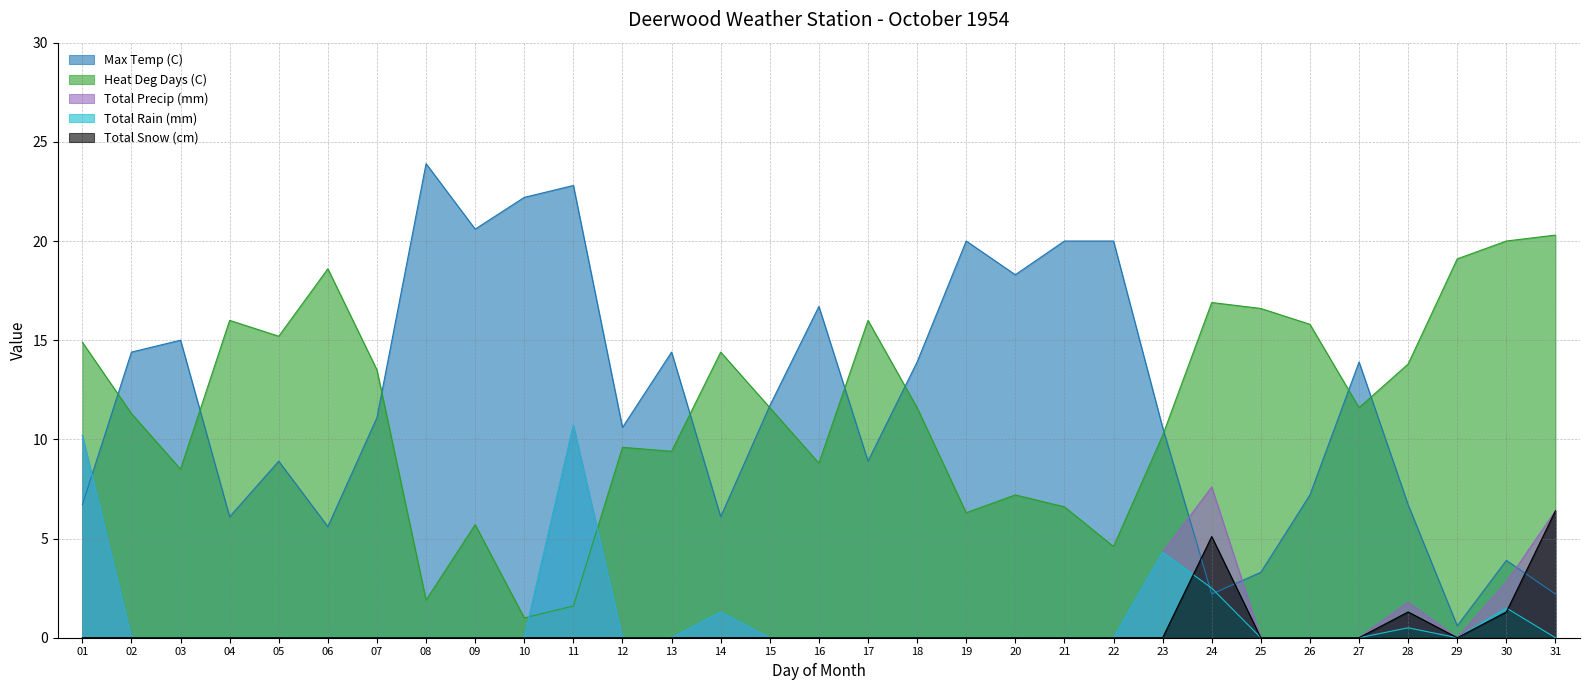

Reading left to right, what are all the values shown in this chart?

Max Temp (C): 01=6.7	02=14.4	03=15.0	04=6.1	05=8.9	06=5.6	07=11.1	08=23.9	09=20.6	10=22.2	11=22.8	12=10.6	13=14.4	14=6.1	15=11.7	16=16.7	17=8.9	18=13.9	19=20.0	20=18.3	21=20.0	22=20.0	23=10.6	24=2.2	25=3.3	26=7.2	27=13.9	28=6.7	29=0.6	30=3.9	31=2.2
Heat Deg Days (C): 01=14.9	02=11.3	03=8.5	04=16.0	05=15.2	06=18.6	07=13.5	08=1.9	09=5.7	10=1.0	11=1.6	12=9.6	13=9.4	14=14.4	15=11.6	16=8.8	17=16.0	18=11.6	19=6.3	20=7.2	21=6.6	22=4.6	23=10.2	24=16.9	25=16.6	26=15.8	27=11.6	28=13.8	29=19.1	30=20.0	31=20.3
Total Precip (mm): 01=10.2	02=0.0	03=0.0	04=0.0	05=0.0	06=0.0	07=0.0	08=0.0	09=0.0	10=0.0	11=10.7	12=0.0	13=0.0	14=1.3	15=0.0	16=0.0	17=0.0	18=0.0	19=0.0	20=0.0	21=0.0	22=0.0	23=4.3	24=7.6	25=0.0	26=0.0	27=0.0	28=1.8	29=0.0	30=2.8	31=6.4
Total Rain (mm): 01=10.2	02=0.0	03=0.0	04=0.0	05=0.0	06=0.0	07=0.0	08=0.0	09=0.0	10=0.0	11=10.7	12=0.0	13=0.0	14=1.3	15=0.0	16=0.0	17=0.0	18=0.0	19=0.0	20=0.0	21=0.0	22=0.0	23=4.3	24=2.5	25=0.0	26=0.0	27=0.0	28=0.5	29=0.0	30=1.5	31=0.0
Total Snow (cm): 01=0.0	02=0.0	03=0.0	04=0.0	05=0.0	06=0.0	07=0.0	08=0.0	09=0.0	10=0.0	11=0.0	12=0.0	13=0.0	14=0.0	15=0.0	16=0.0	17=0.0	18=0.0	19=0.0	20=0.0	21=0.0	22=0.0	23=0.0	24=5.1	25=0.0	26=0.0	27=0.0	28=1.3	29=0.0	30=1.3	31=6.4